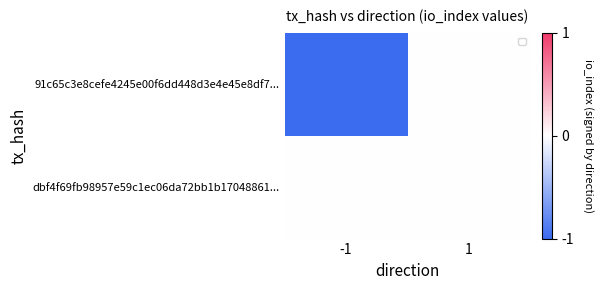

What is the minimum value shown in the chart?

-1